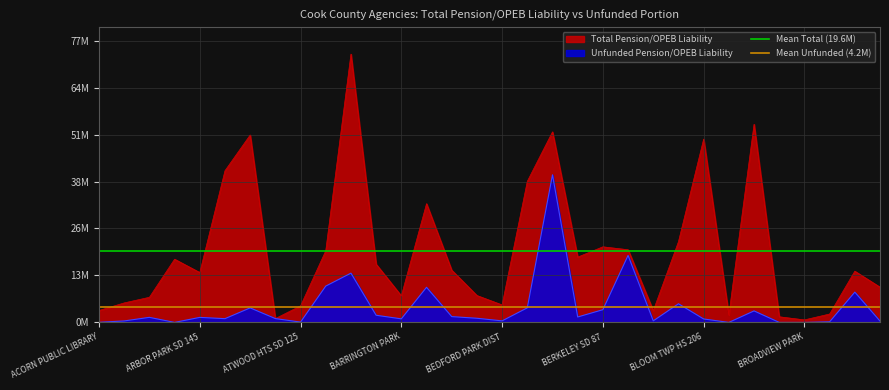

Which has a higher value, ARBOR PARK SD 145 or ACORN PUBLIC LIBRARY?

ARBOR PARK SD 145